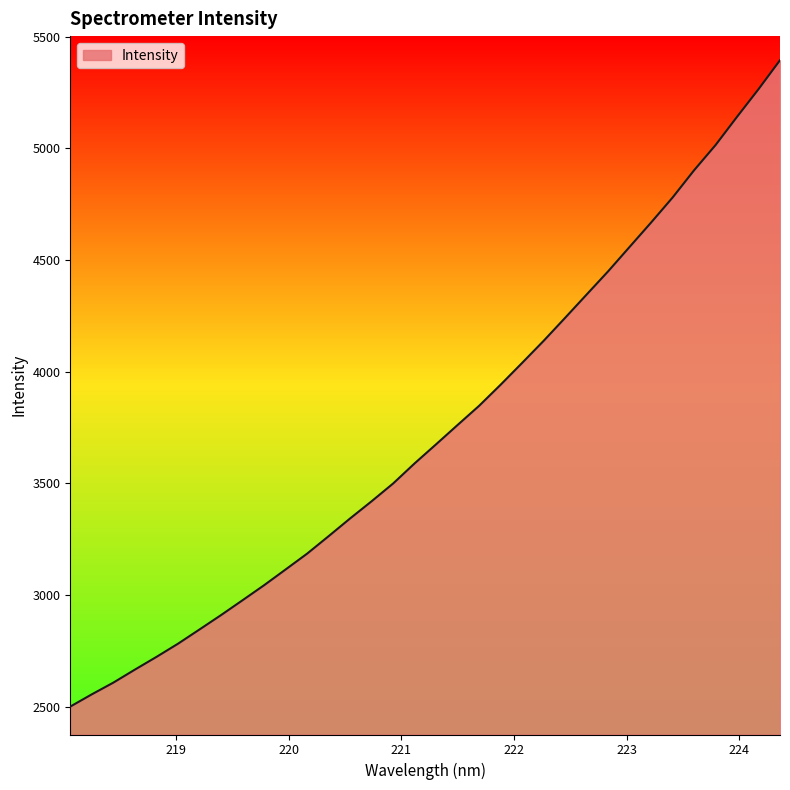

Does the chart display data point markers on the line(s)?

No